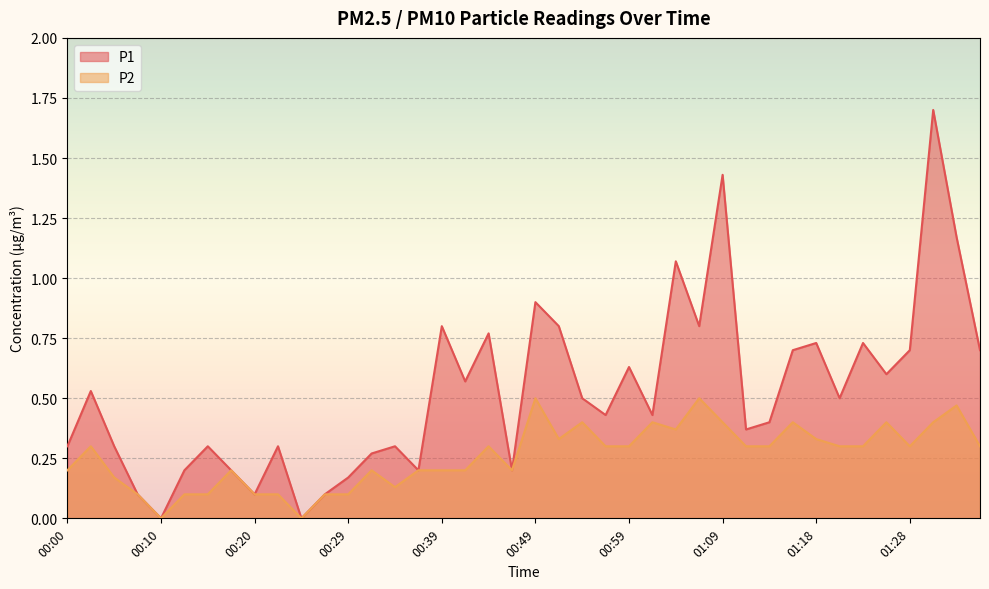

True or false: P1 and P2 cross at least once.

False